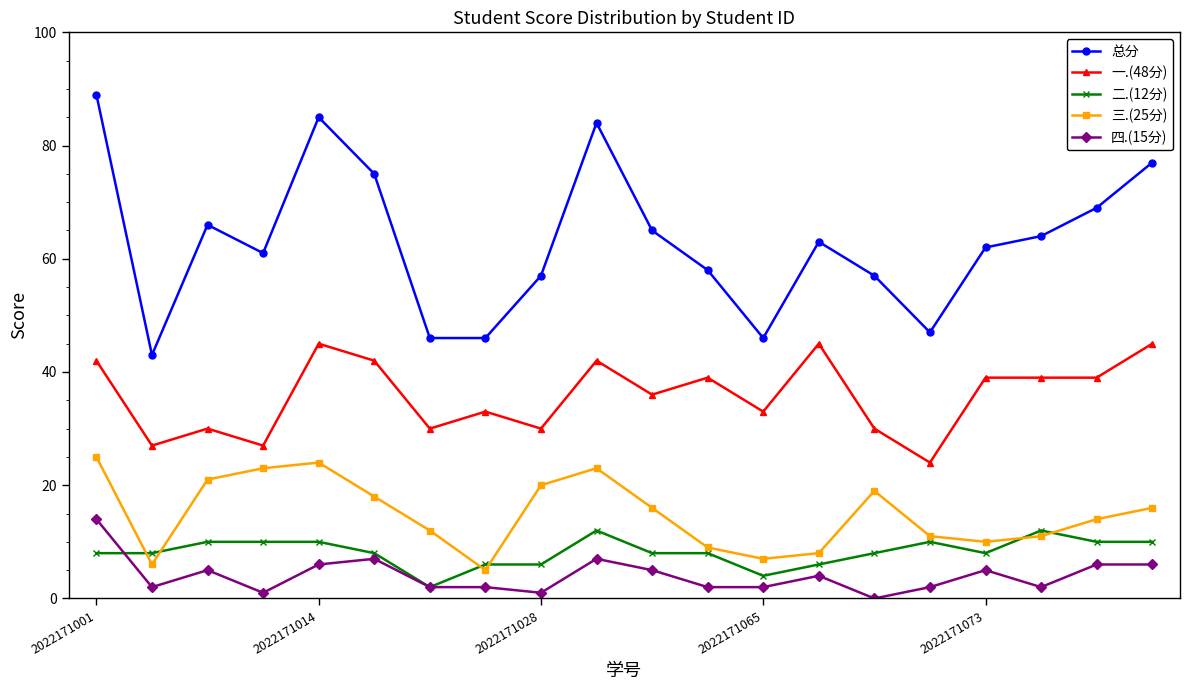

Which series has the widest spread of values?

总分